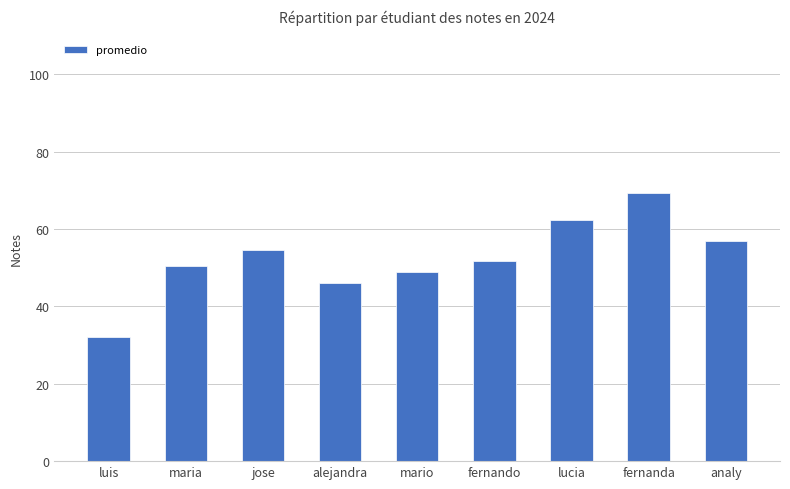

What position from the left is maria?

2